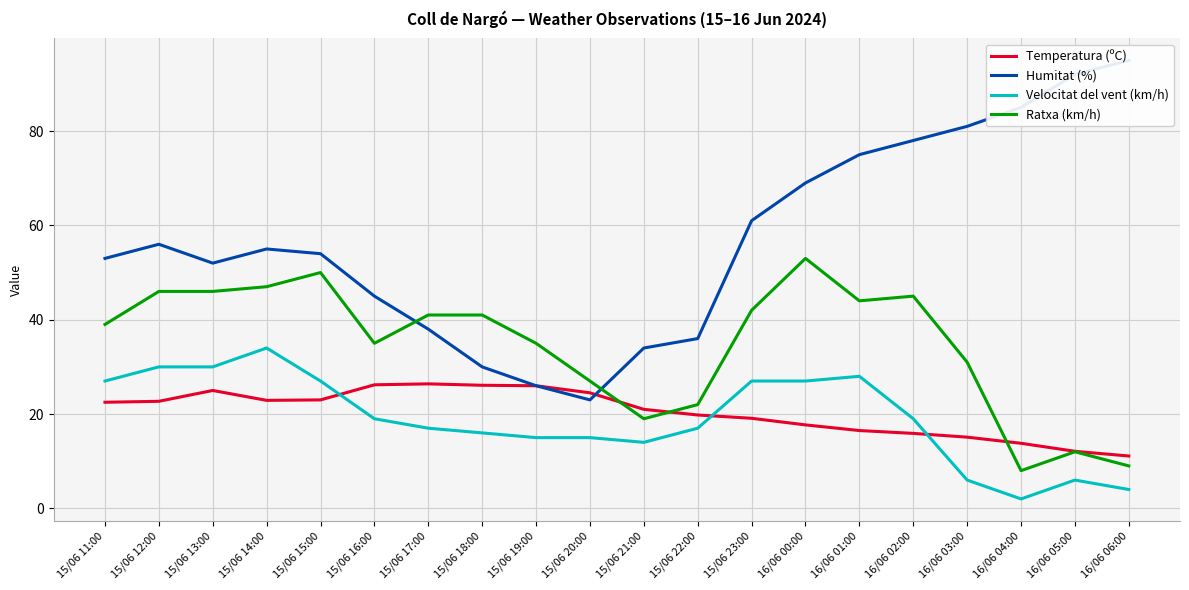

What are all the series names shown in the legend?

Temperatura (ºC), Humitat (%), Velocitat del vent (km/h), Ratxa (km/h)